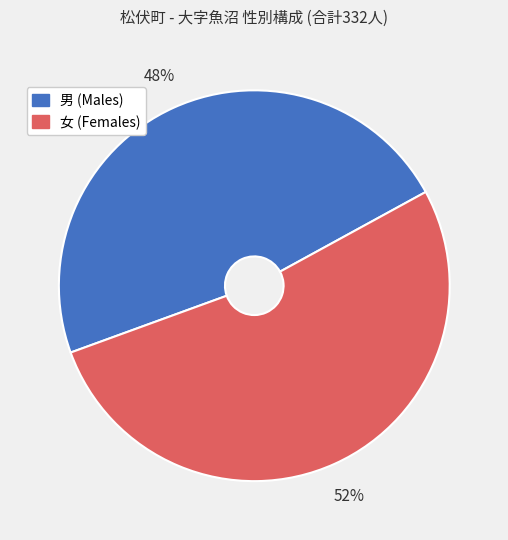

How many segments does this pie chart have?

2